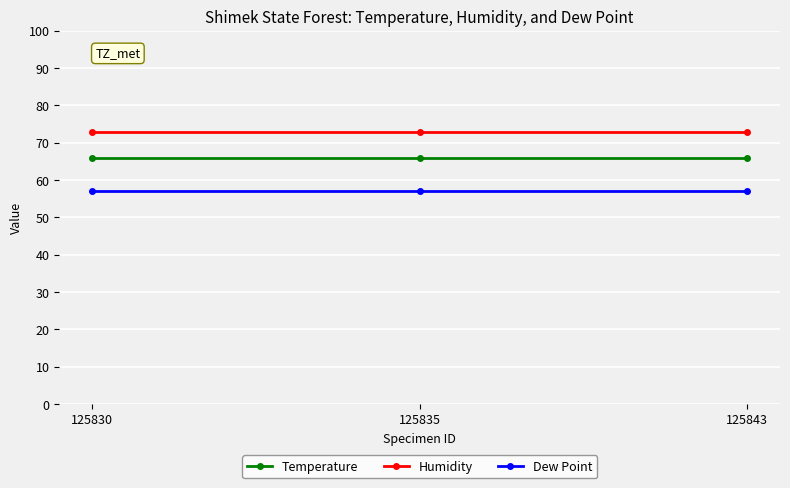

Rank the series by their average value, from lowest to highest.

Dew Point, Temperature, Humidity